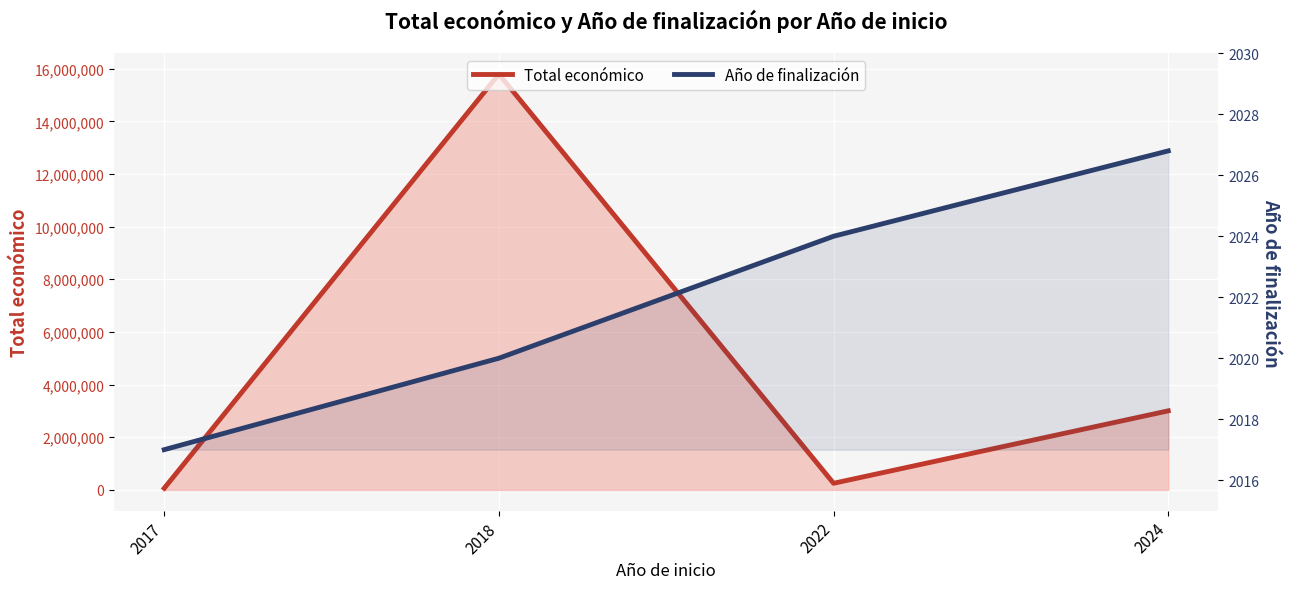

Where does the Año de finalización series first go above 2024?

2024